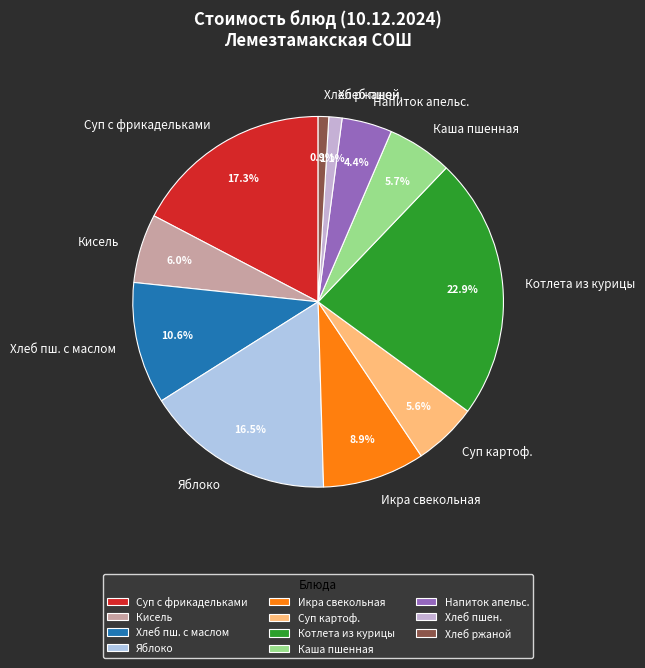

Which slice is the largest?

Котлета из курицы